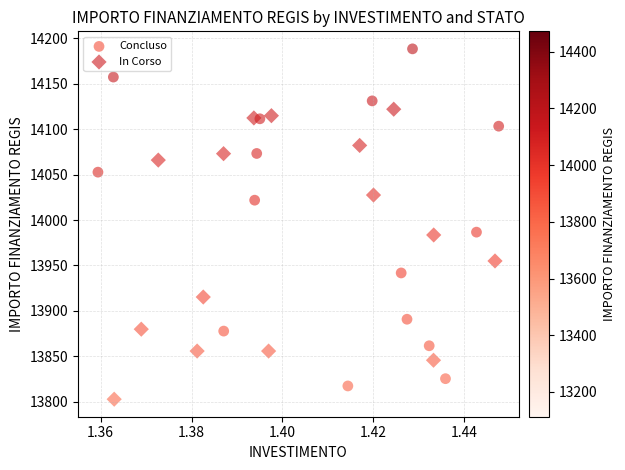

Which series has the widest spread of Y values?

Concluso